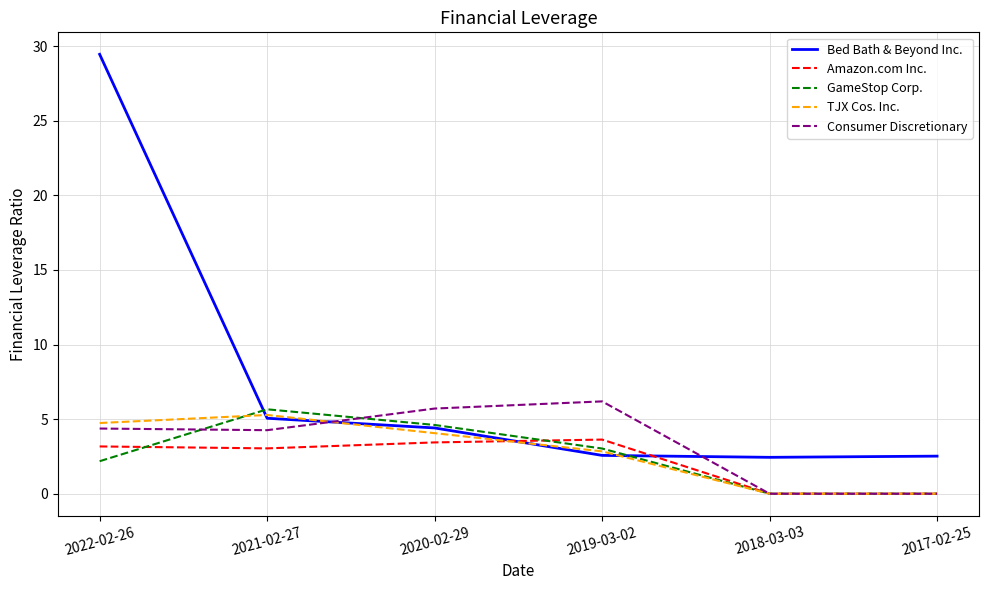

How many intersections are there between Bed Bath & Beyond Inc. and Consumer Discretionary?

2